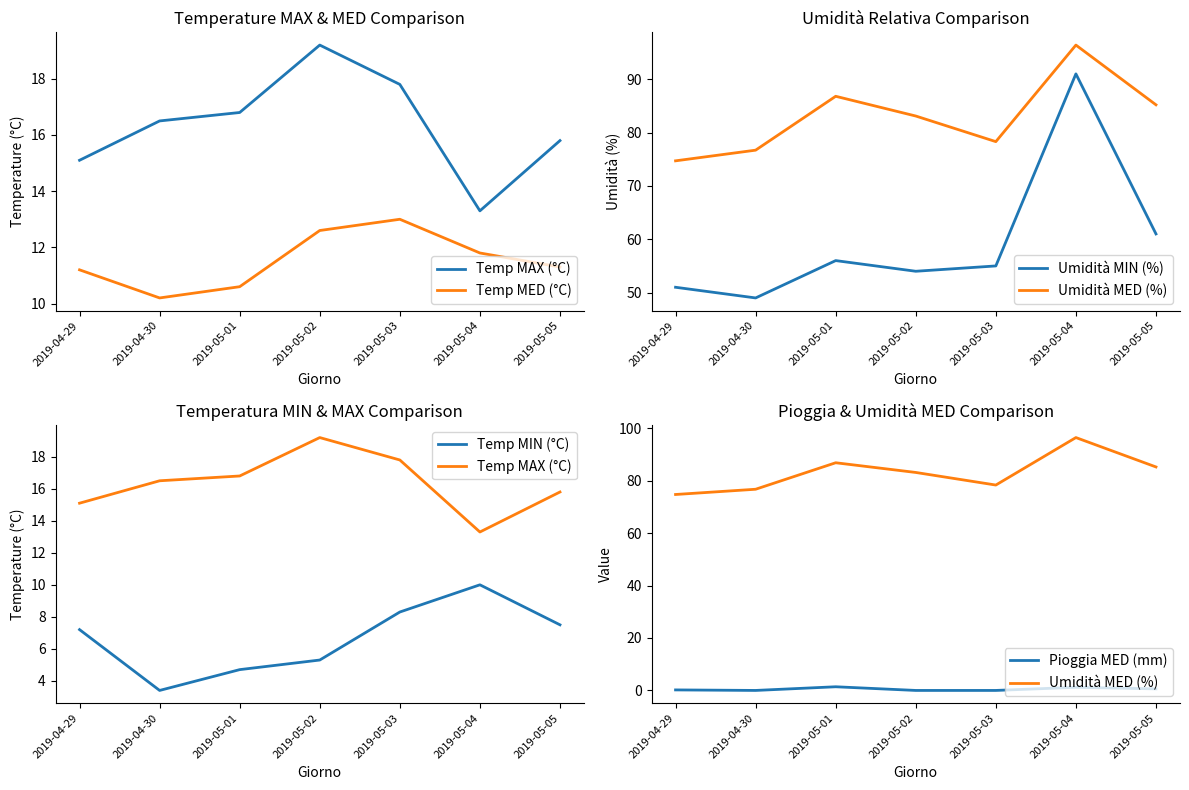

What is the spread (max minus min) of values at 2019-04-29?

74.5